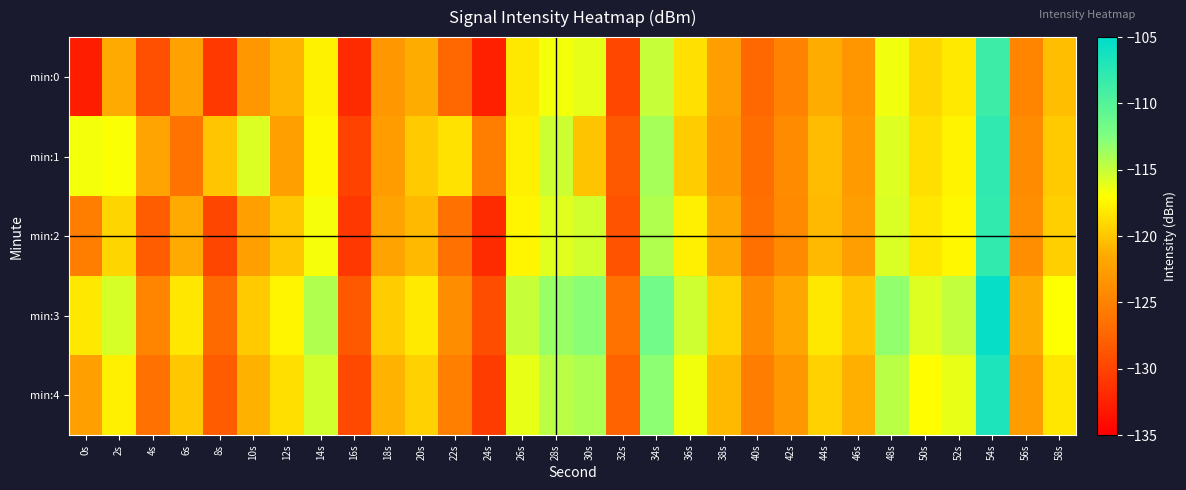

Which has a higher value, 4s or 6s?

6s